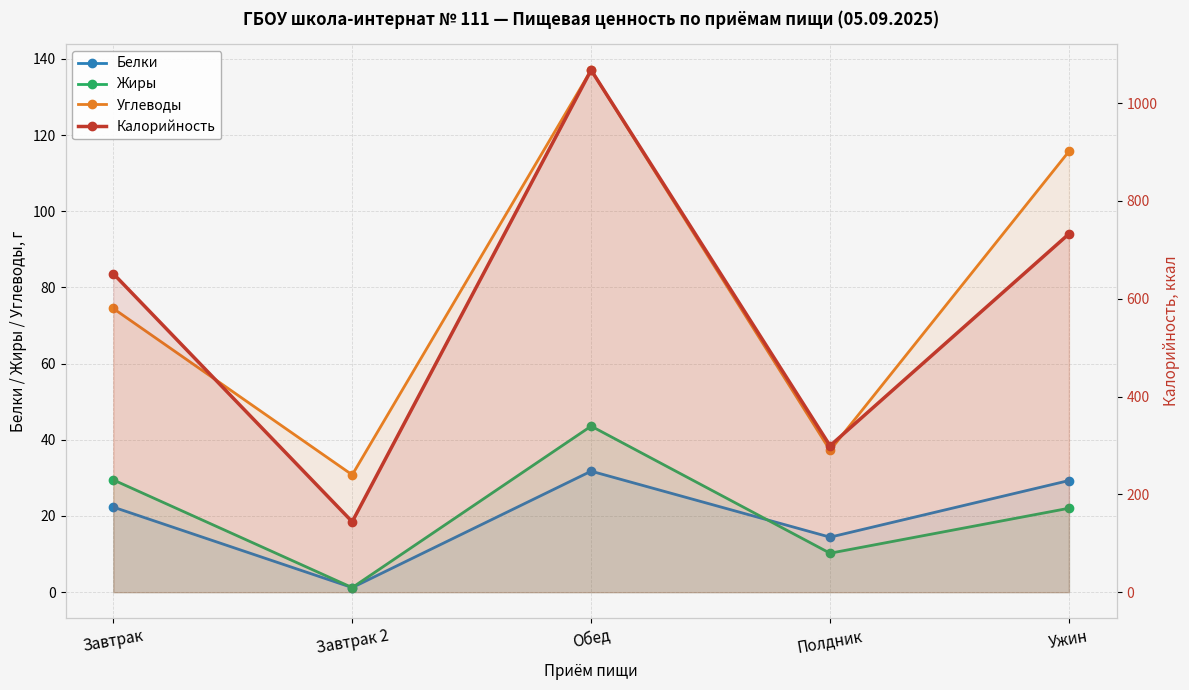

The value of Углеводы at Завтрак 2 is 43.1. True or false?

False